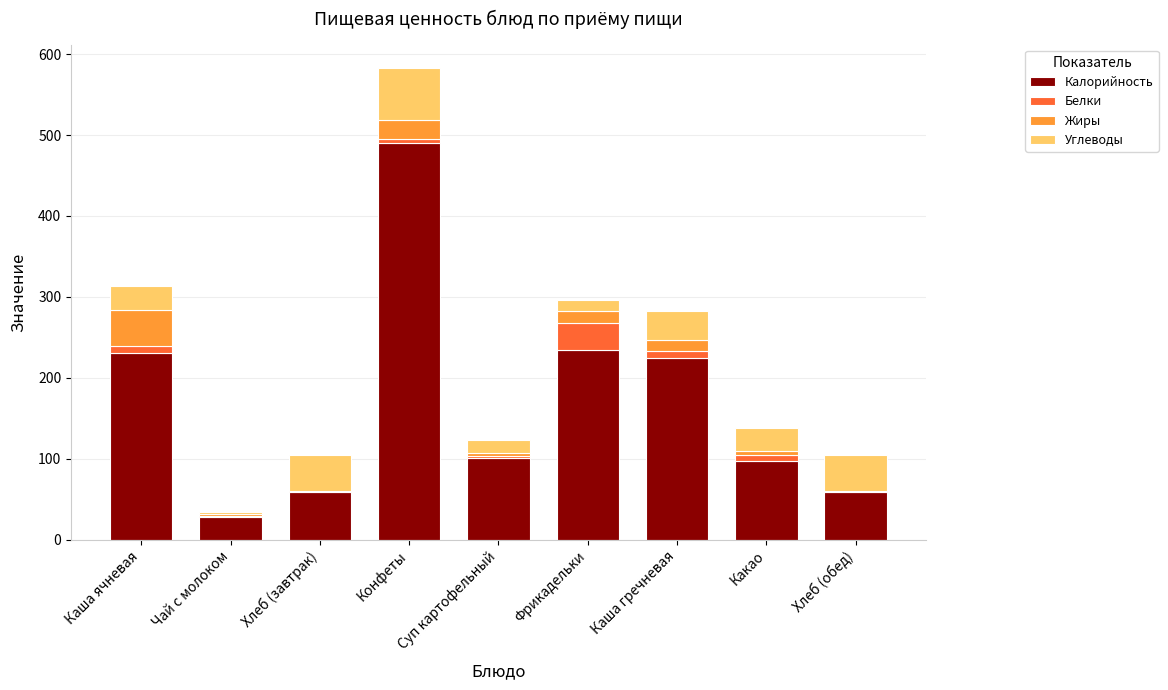

Where does the Калорийность series first go above 101?

Каша ячневая